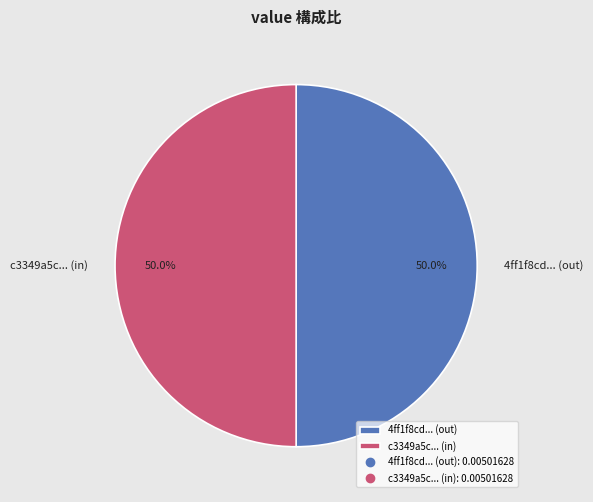

Combined, what portion of the pie is c3349a5c... (in) and 4ff1f8cd... (out)?

100.0%